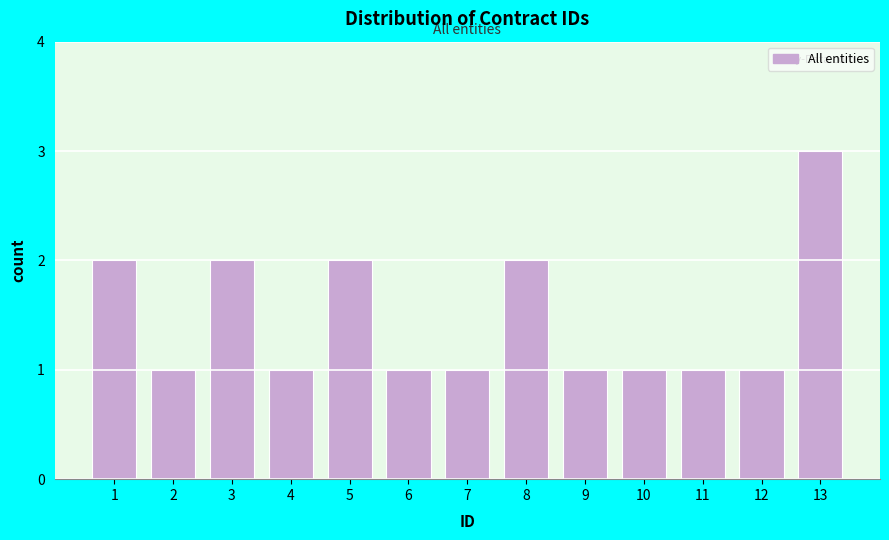

Reading left to right, what are all the values shown in this chart?

1=2	2=1	3=2	4=1	5=2	6=1	7=1	8=2	9=1	10=1	11=1	12=1	13=3